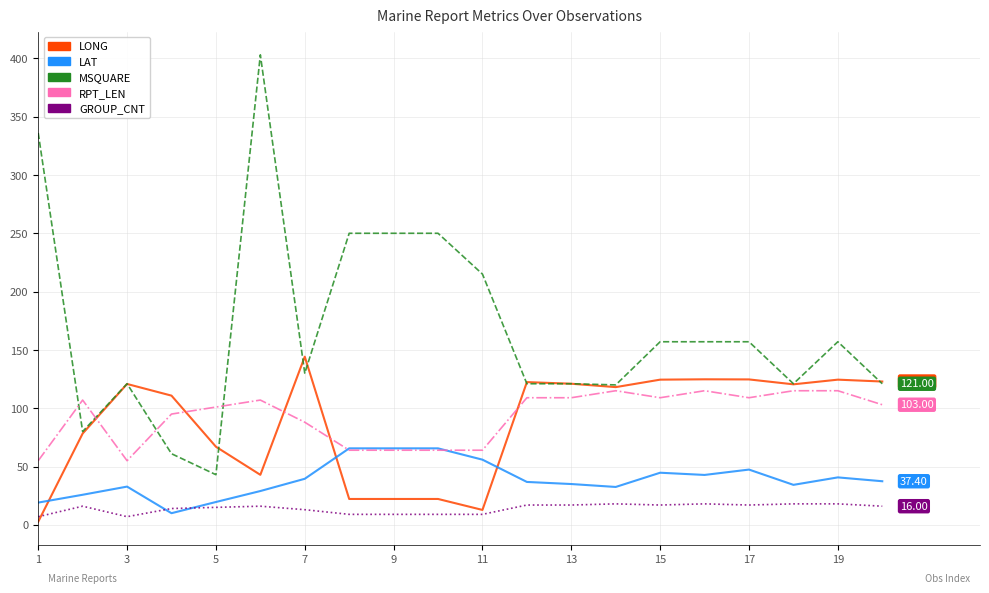

Which series has the largest total across all categories?

MSQUARE